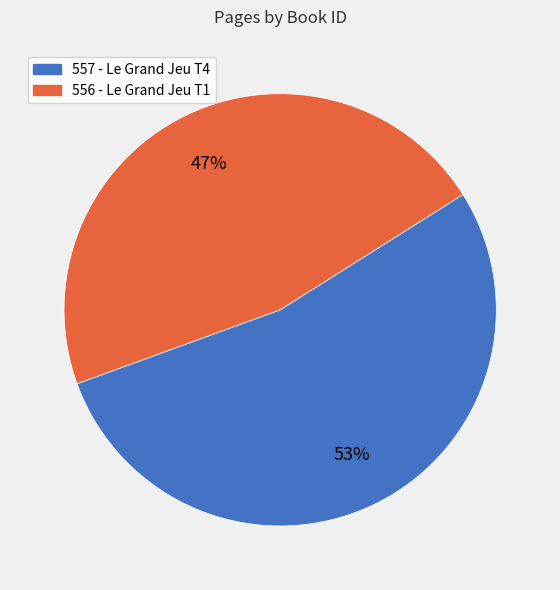

What is the largest slice in the pie chart?

557